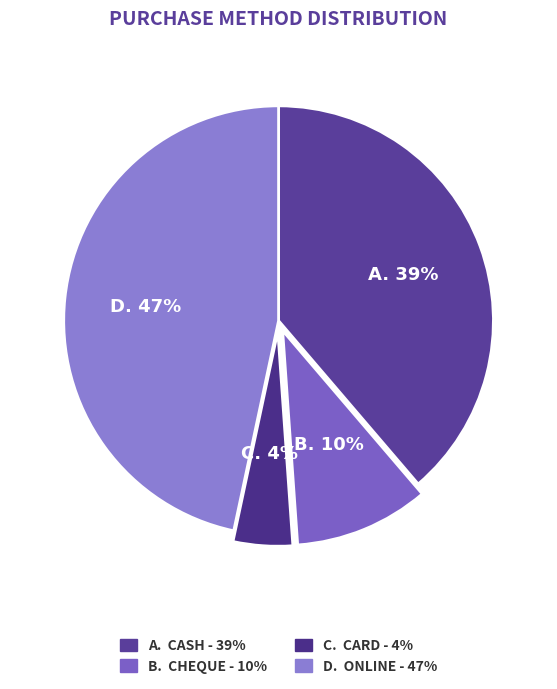

How many segments does this pie chart have?

4